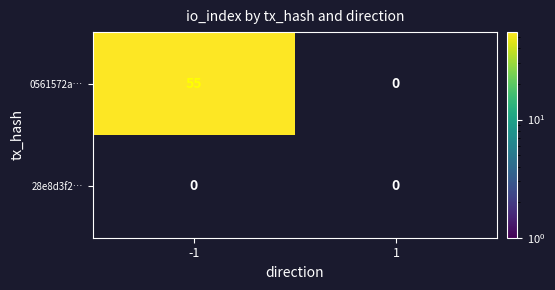

List the series in order of their overall mean, lowest first.

28e8d3f2efd5b176caa9d03e9f686b746f81051, 0561572a0be74c71258d3ed694aa416a70c266a